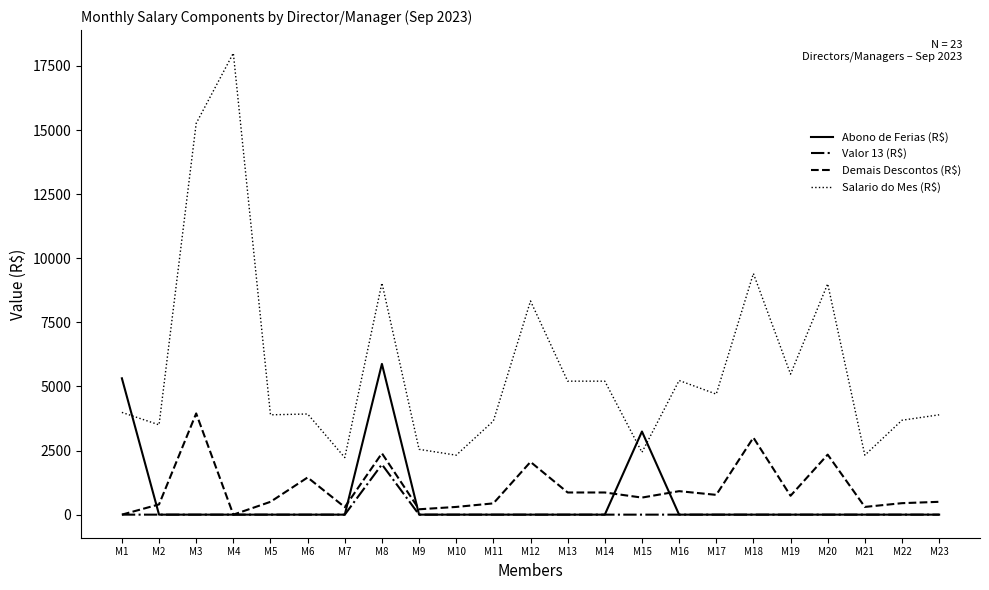

How many lines are shown in the chart?

4